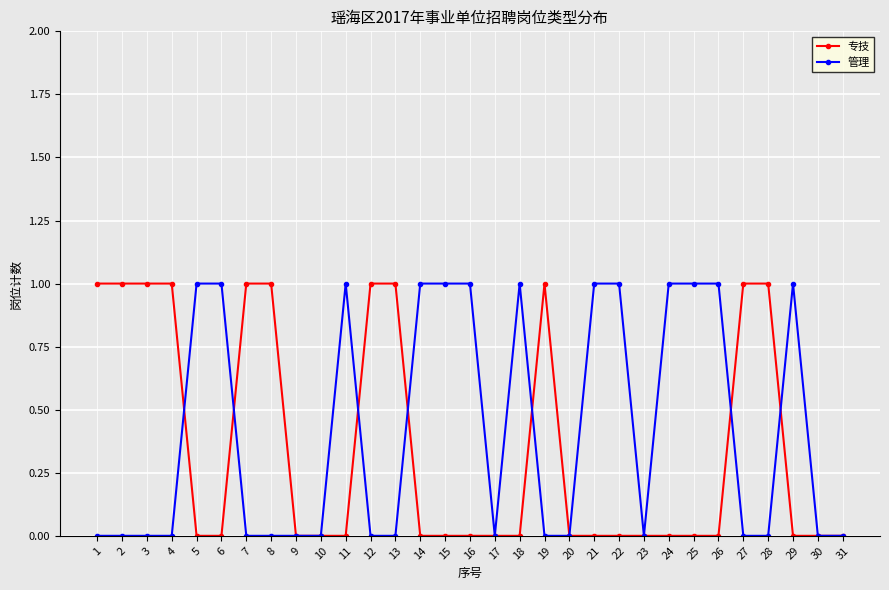

Which series has the largest total across all categories?

管理